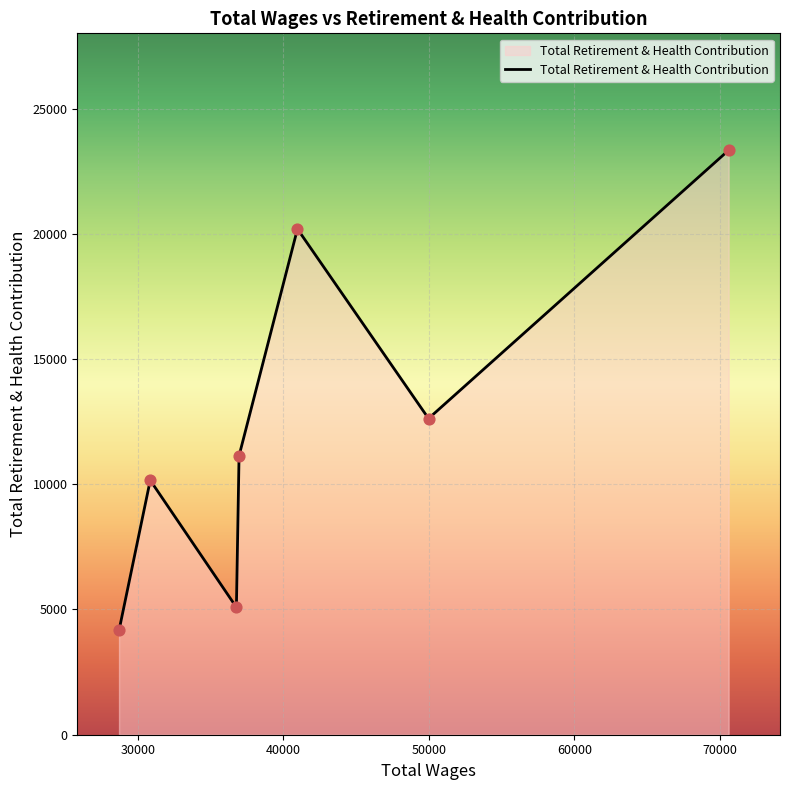

What is the difference between the second highest and minimum values?

16027